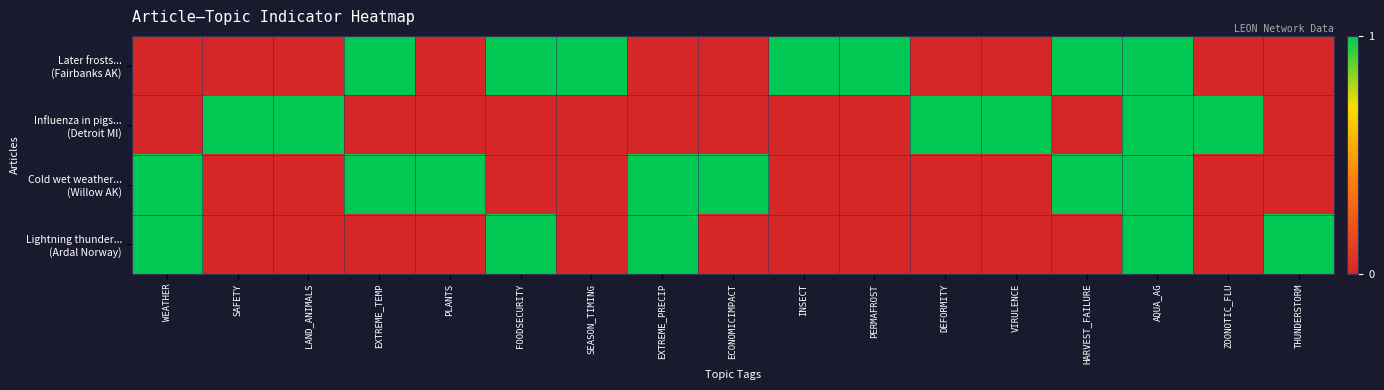

At how many categories does at least one series exceed 0?

17